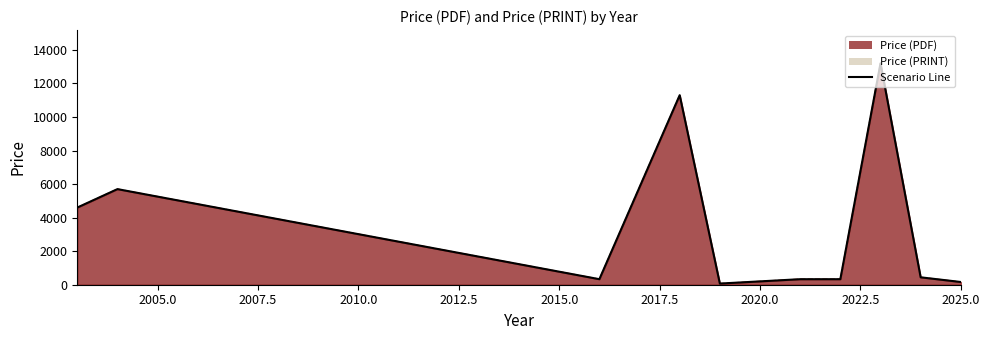

Reading left to right, extract all data points from this chart.

4600.0	5700.0	330.0	11300.0	69.0	330.0	330.0	13200.0	441.9	162.4